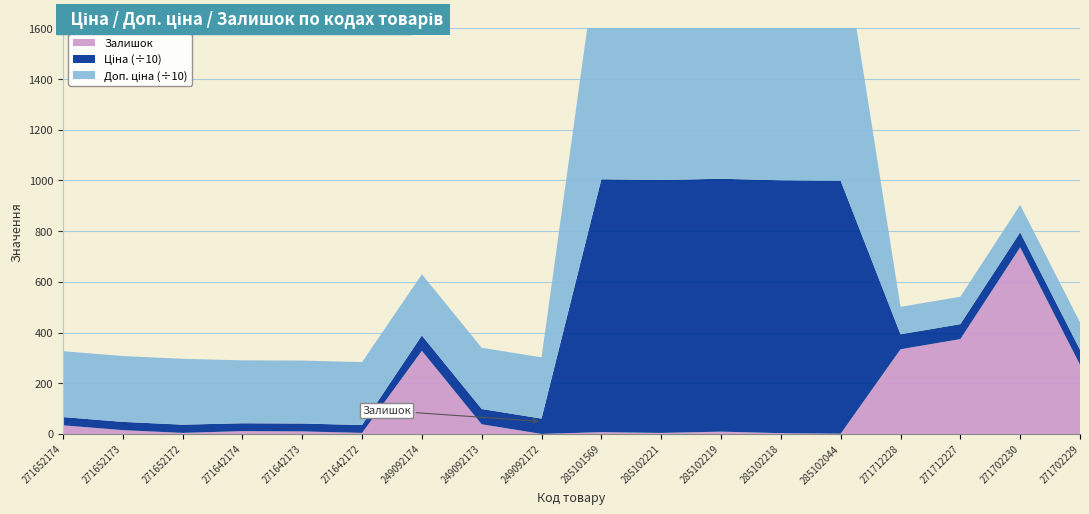

Reading right to left, list all the values displayed in this chart.

Ціна: 271702229=589.9	271702230=589.9	271712227=589.9	271712228=589.9	285102044=9975.0	285102218=9975.0	285102219=9975.0	285102221=9975.0	285101569=9975.0	249092172=603.7	249092173=603.7	249092174=603.7	271642172=310.3	271642173=310.3	271642174=310.3	271652172=324.8	271652173=324.8	271652174=324.8
Доп. ціна: 271702229=1081.7	271702230=1081.7	271712227=1081.7	271712228=1081.7	285102044=9975.0	285102218=9975.0	285102219=9975.0	285102221=9975.0	285101569=9975.0	249092172=2414.8	249092173=2414.8	249092174=2414.8	271642172=2482.4	271642173=2482.4	271642174=2482.4	271652172=2598.3	271652173=2598.3	271652174=2598.3
Залишок: 271702229=273.0	271702230=736.0	271712227=374.0	271712228=334.0	285102044=1.0	285102218=3.0	285102219=9.0	285102221=4.0	285101569=7.0	249092172=0.0	249092173=38.0	249092174=328.0	271642172=4.0	271642173=10.0	271642174=11.0	271652172=4.0	271652173=15.0	271652174=34.0